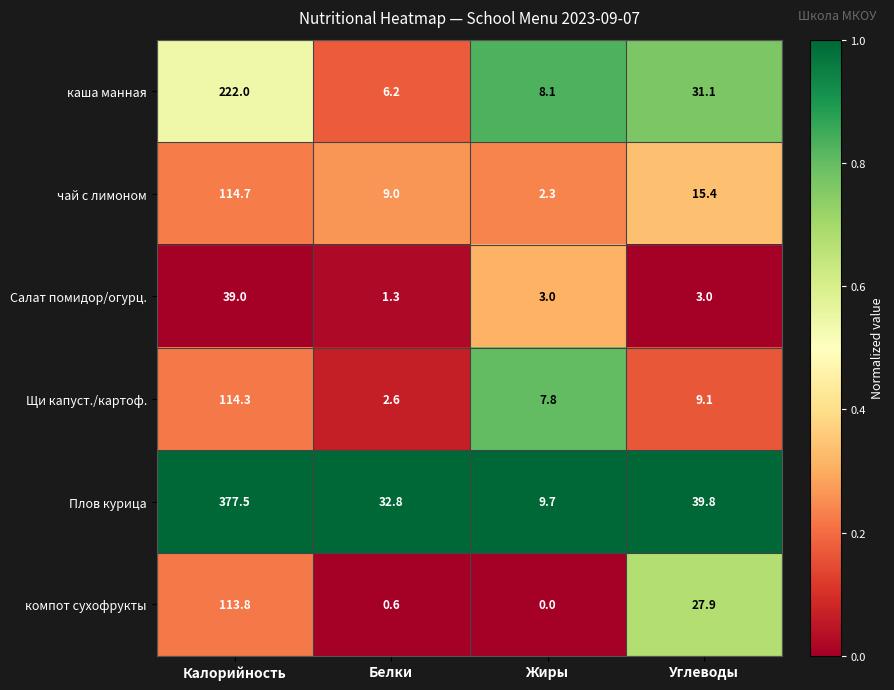

What is the sum of all Щи капуст./картоф. values?

133.8